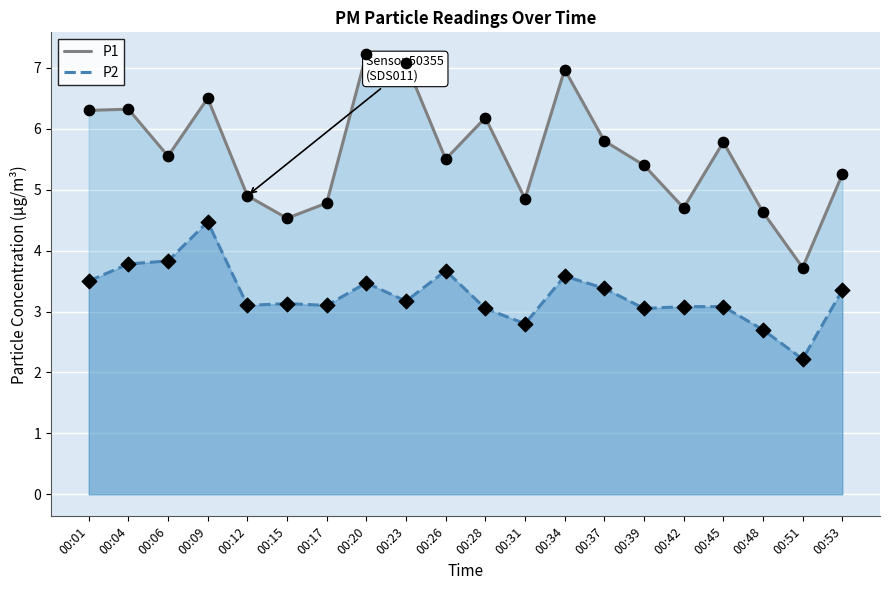

What are all the series names shown in the legend?

P1, P2